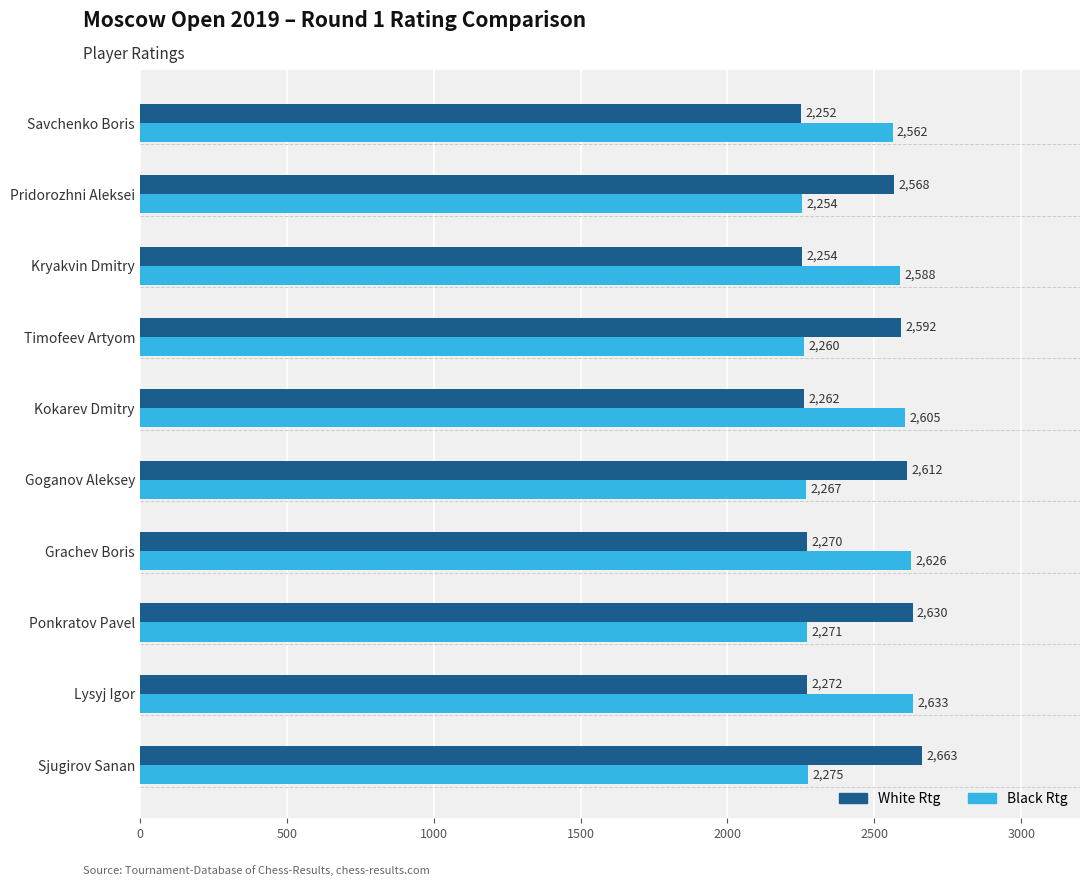

Which series has the widest spread of values?

White Rtg